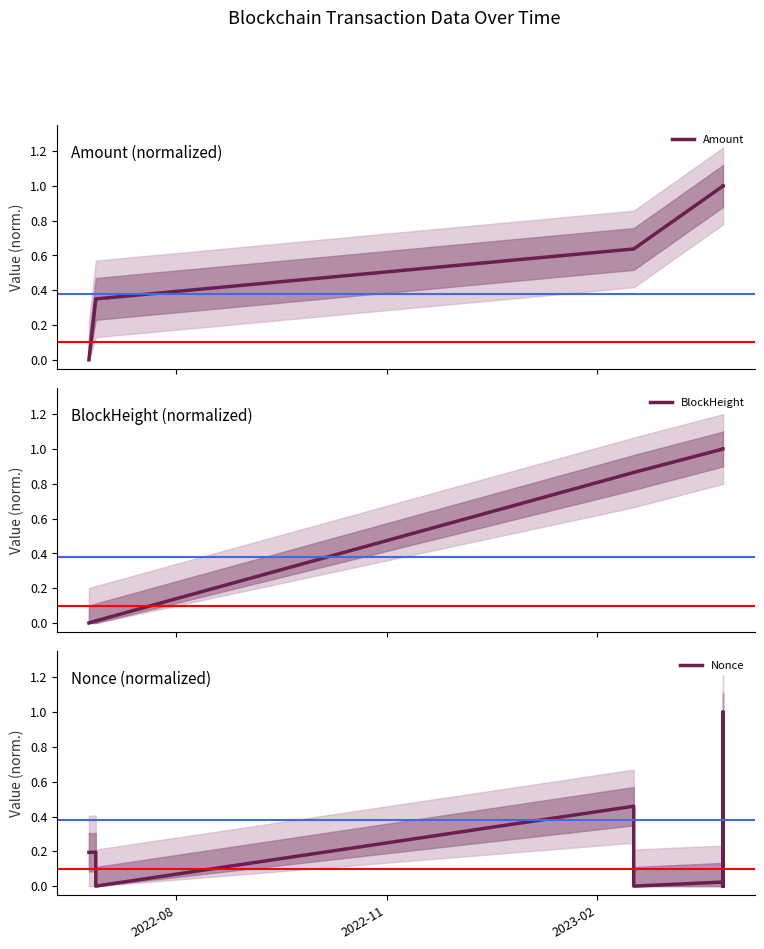

True or false: Nonce has more than 0 points higher than both neighbors.

True